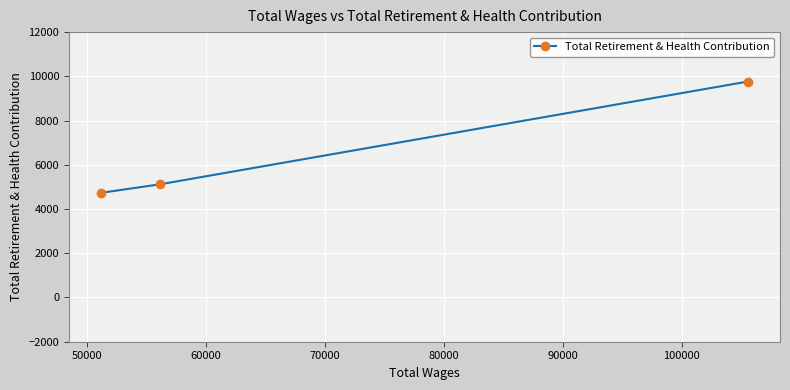

Does the chart display data point markers on the line(s)?

Yes